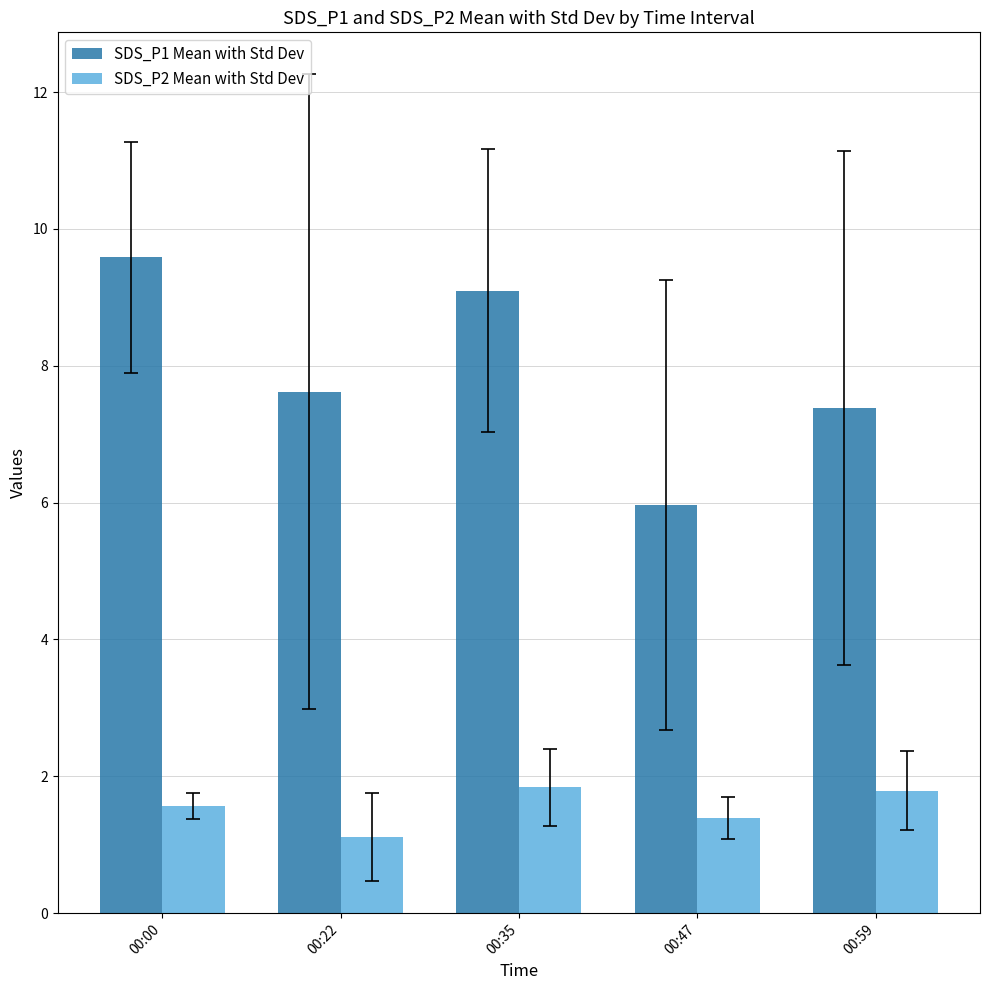

At how many categories does at least one series exceed 3?

5